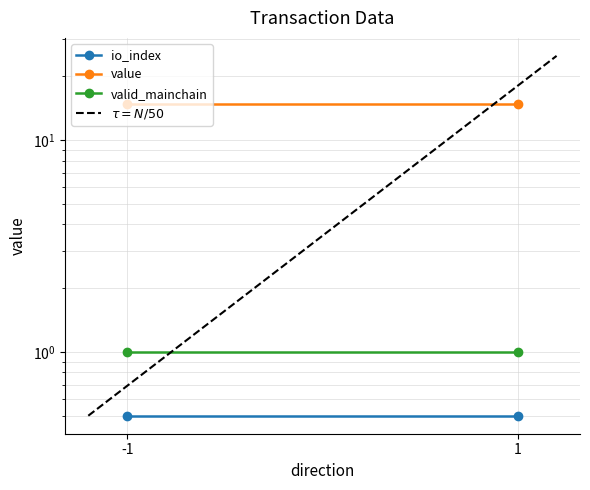

At which category does the chart reach its peak across all series?

1